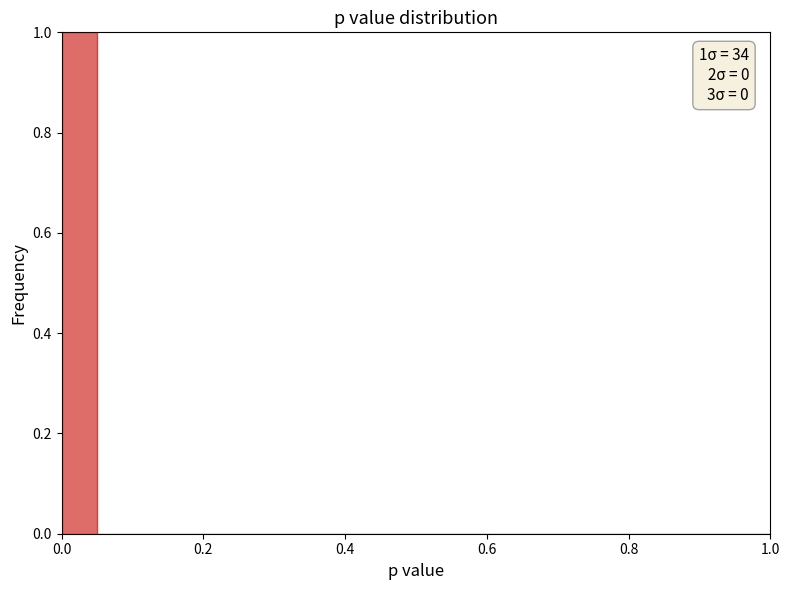

Around what value on the x-axis is the tallest bar? Give the approximate position of its centre, as read against the axis.

0.02